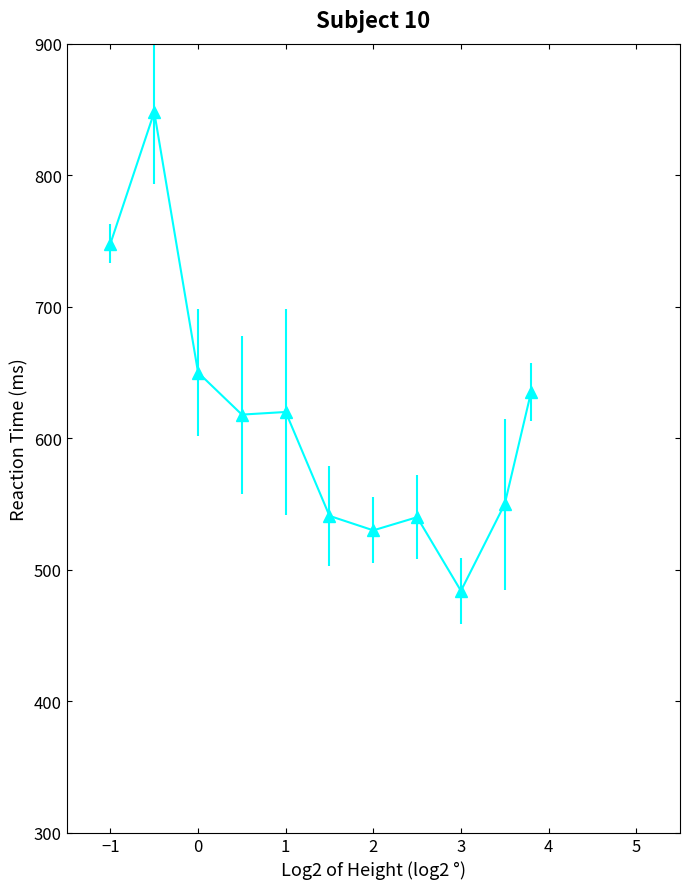

What is the average value?

615